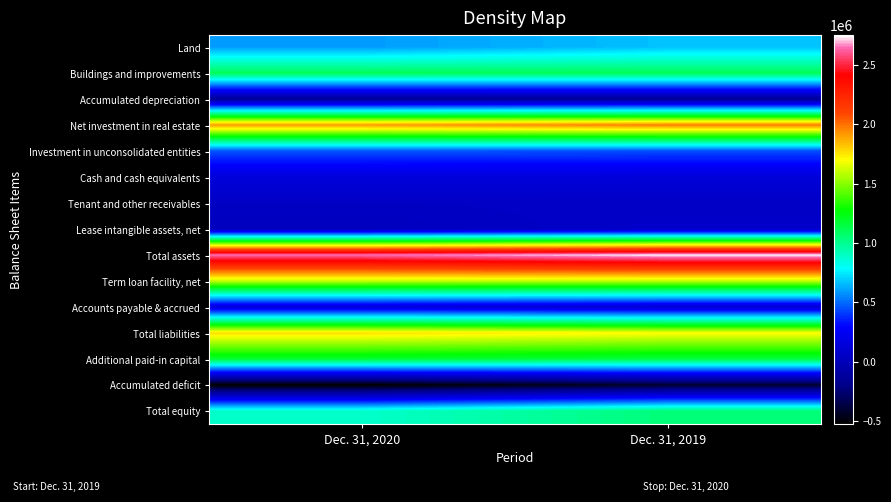

What is the smallest value displayed?

-528637